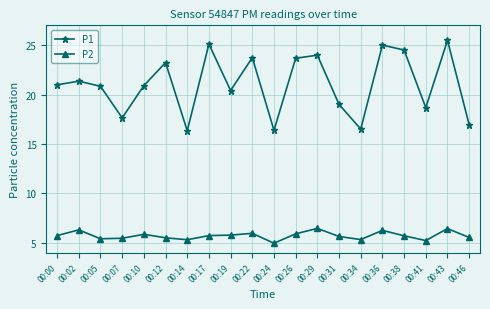

At which category does P2 reach its first local peak?

00:02